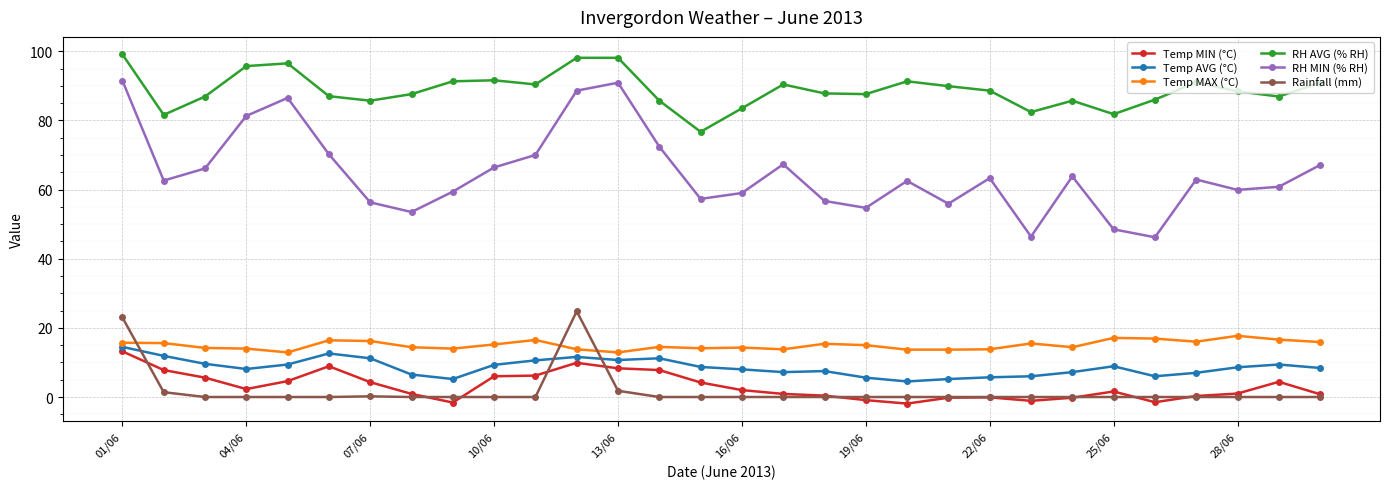

True or false: Temp MIN (°C) and RH AVG (% RH) cross at least once.

False